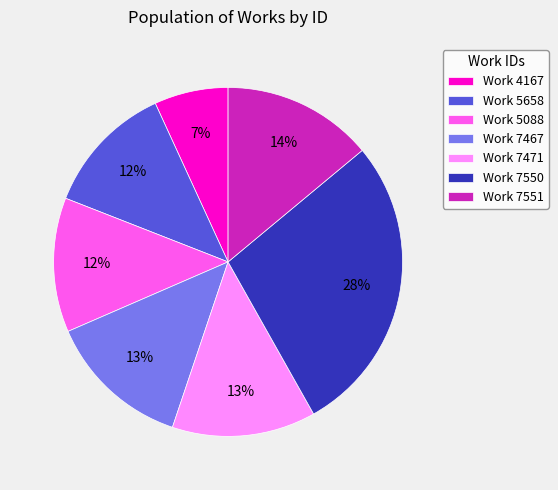

Does any single category account for the majority?

No